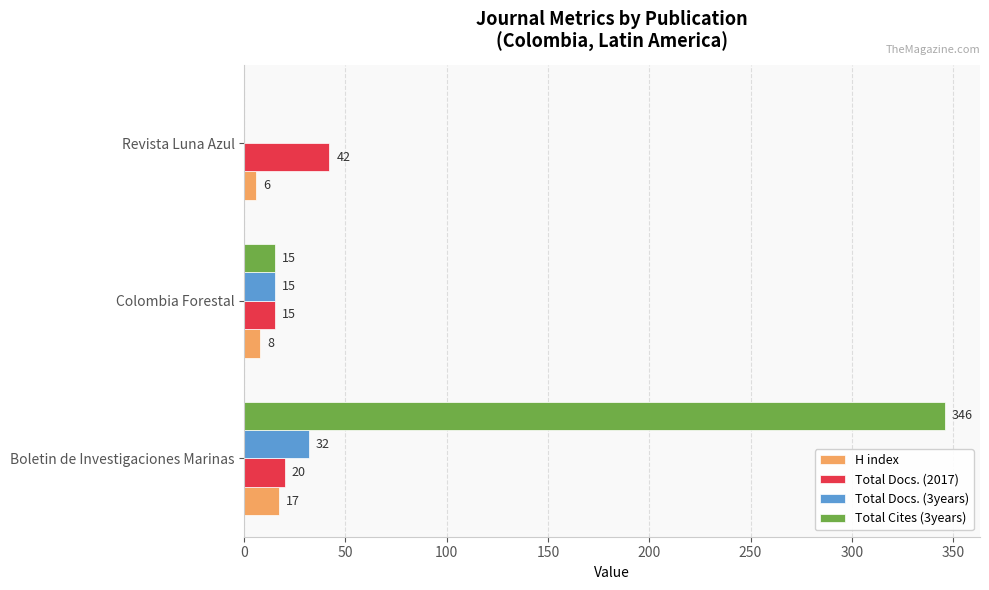

The value of Total Cites (3years) at Revista Luna Azul is 0. True or false?

True